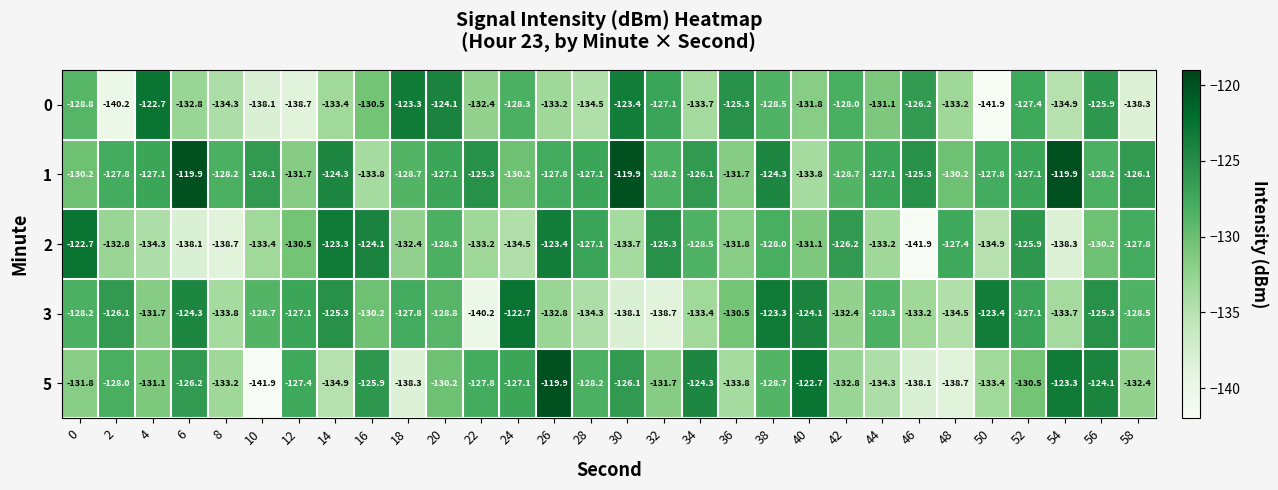

At 6, list the series in order from smallest to largest.

2, 0, 5, 3, 1